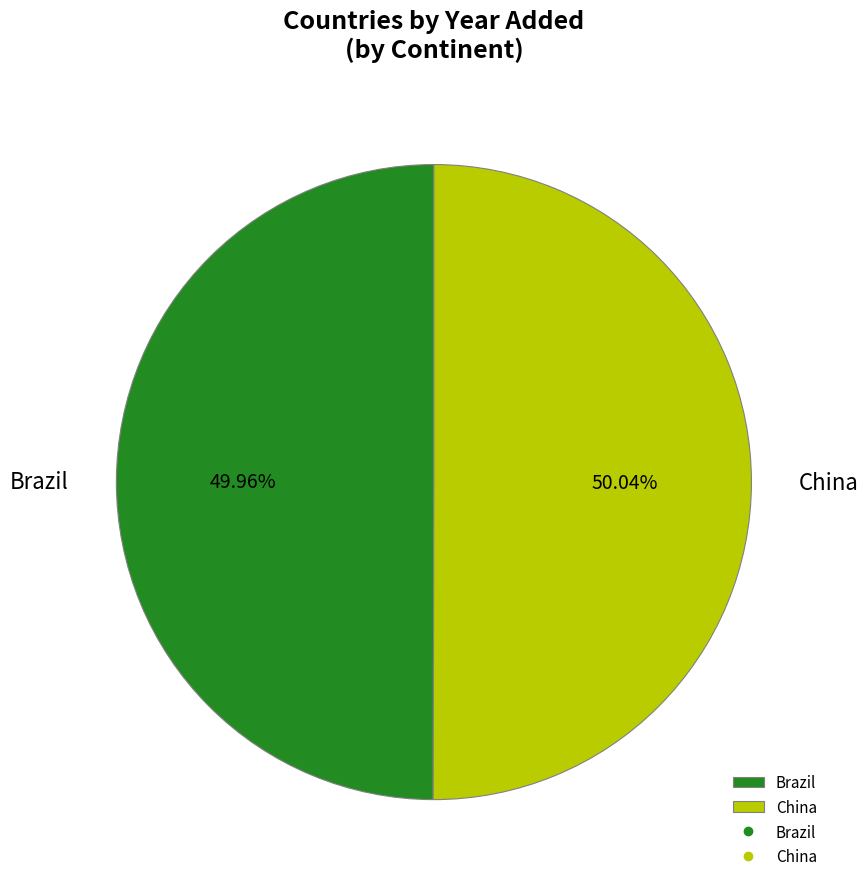

What percentage is the Brazil slice, to the nearest percent?

50%